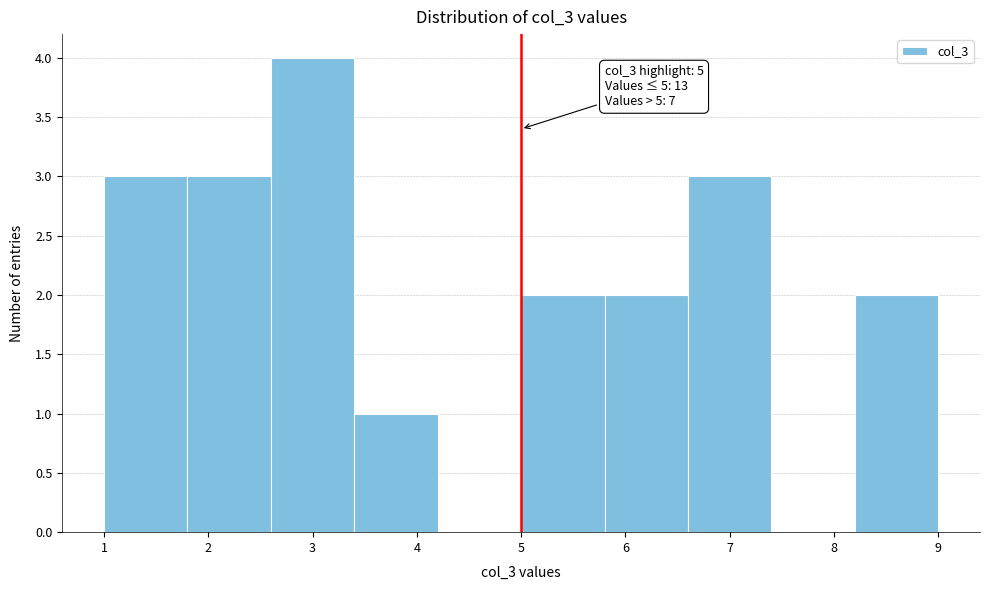

Over which range of the x-axis is the bar tallest?

2.6 to 3.4